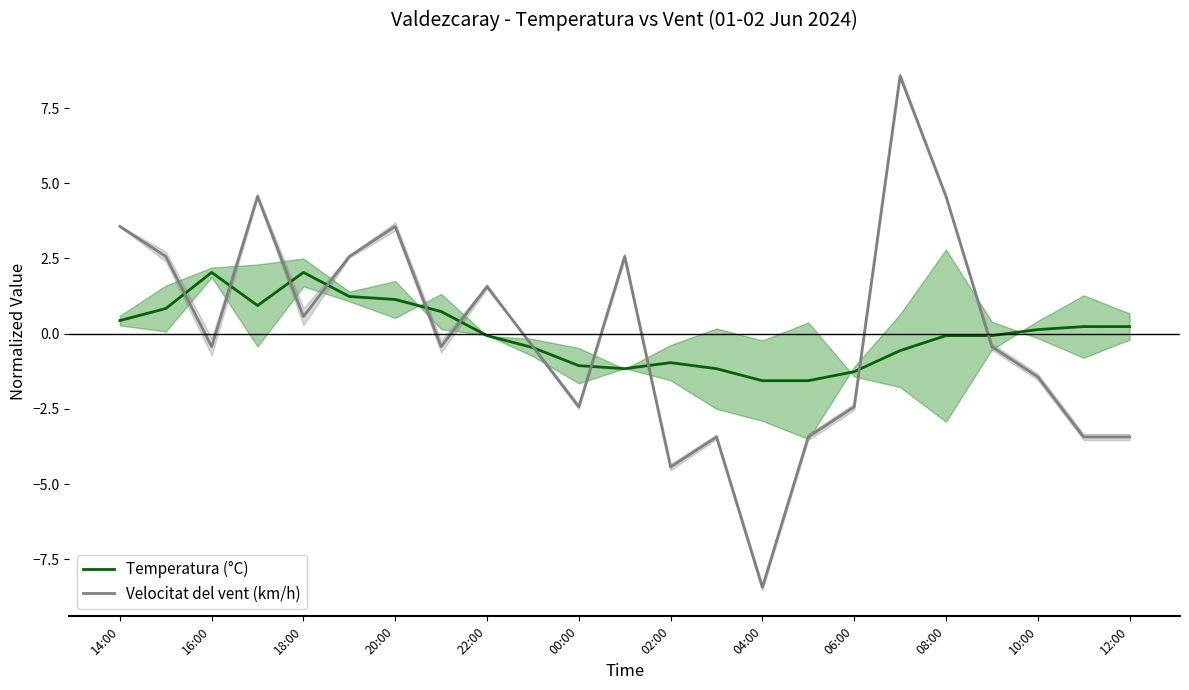

The Temperatura (°C) series shows 3.3 at 18:00. True or false?

False